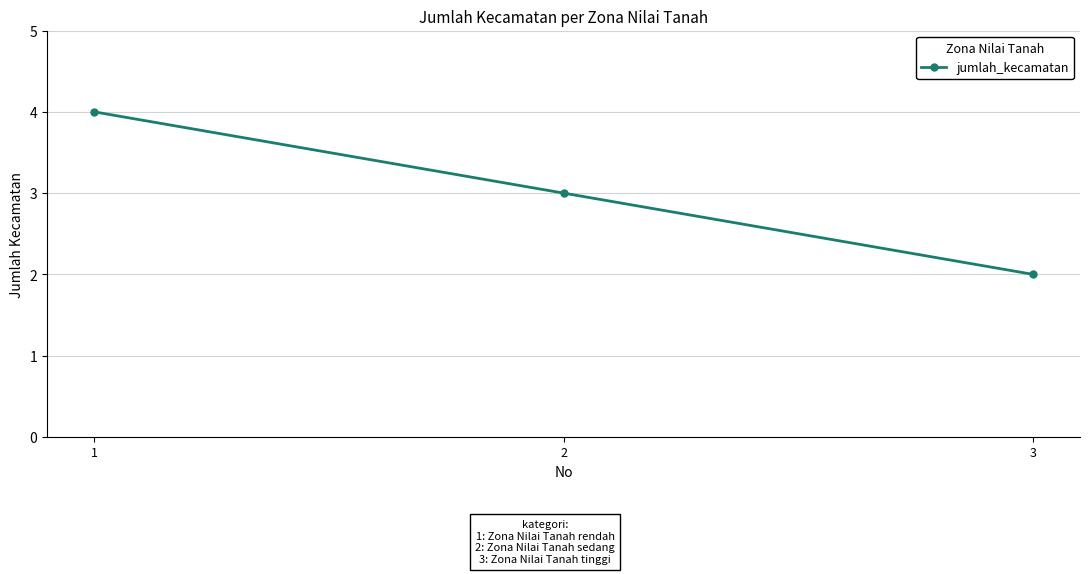

What is the sum of the values at 3 and 1?

6